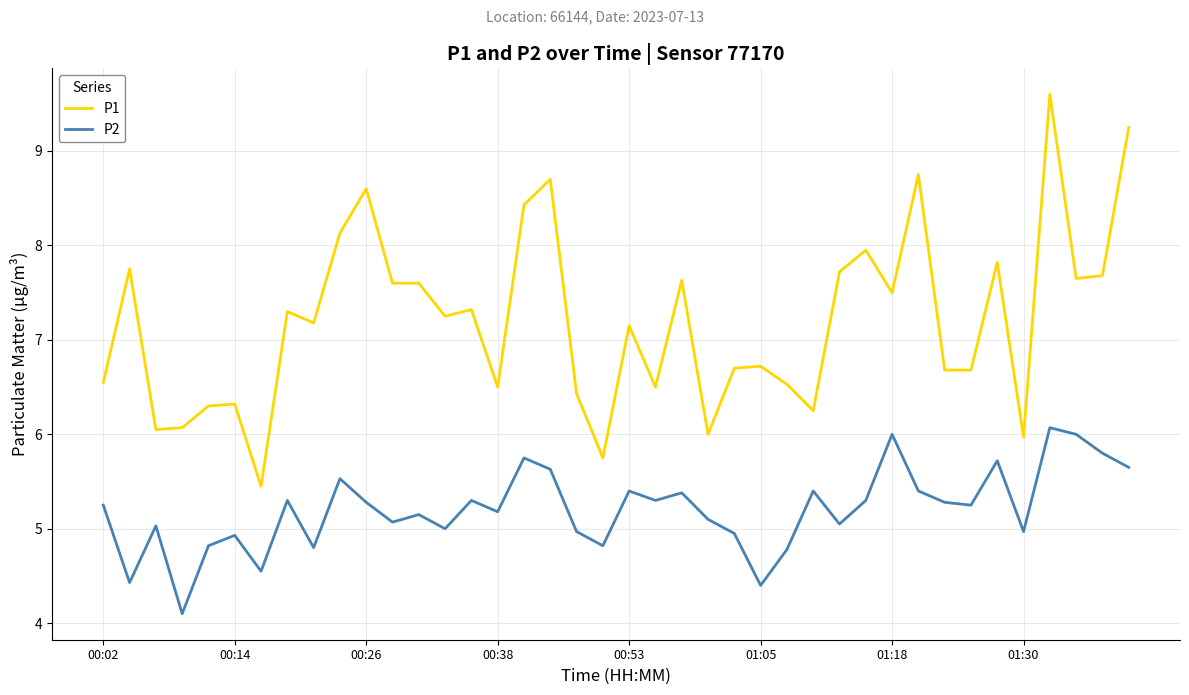

Does the chart display data point markers on the line(s)?

No